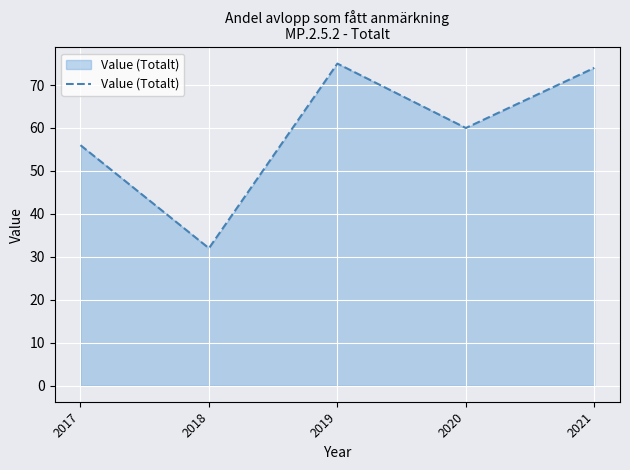

What is the sum of all values?

297